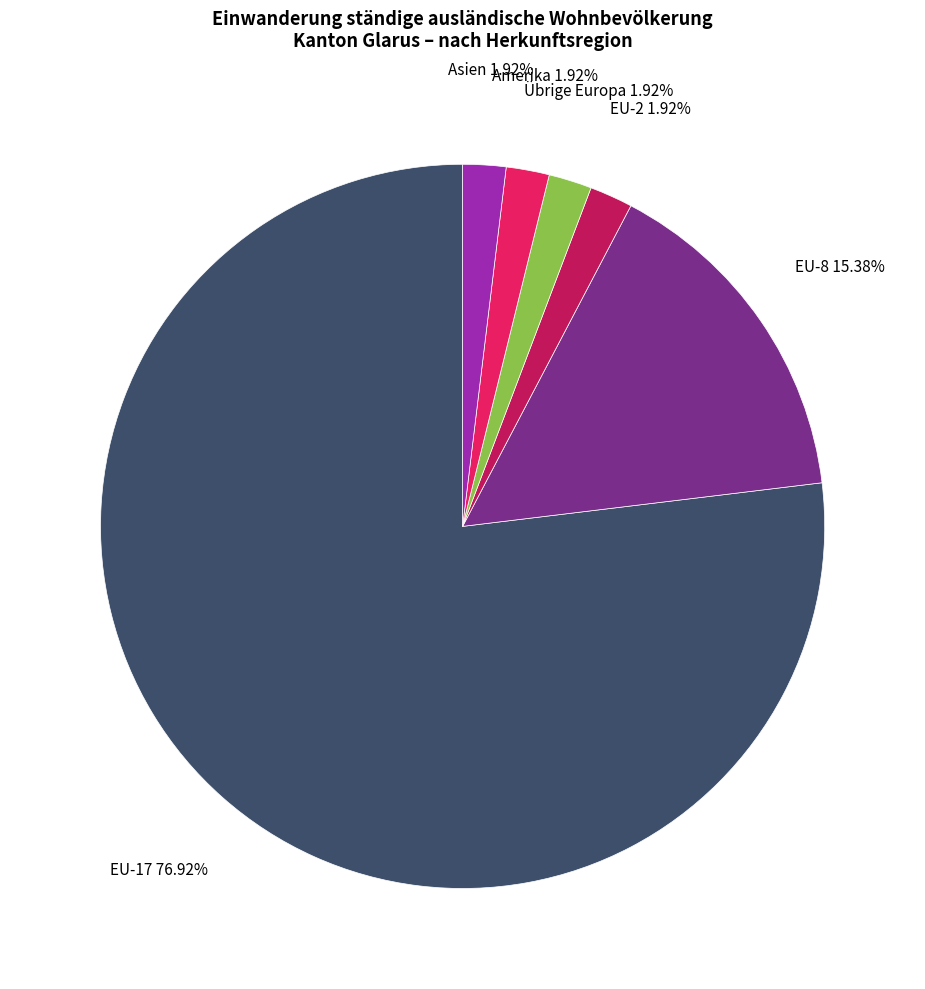

To the nearest percent, what is the average slice percentage?

17%